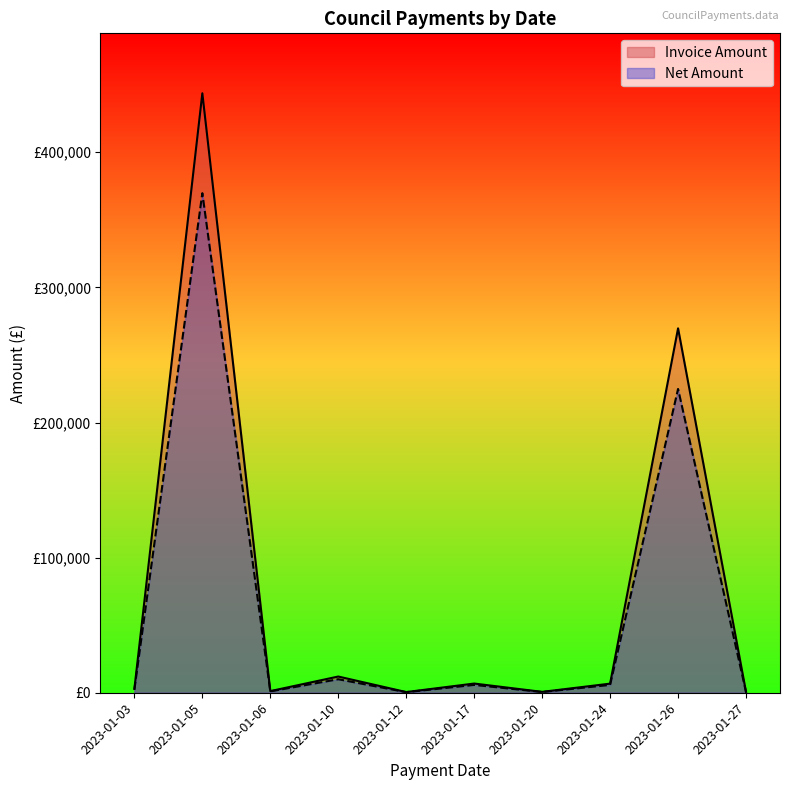

True or false: Net Amount and Invoice Amount cross at least once.

False